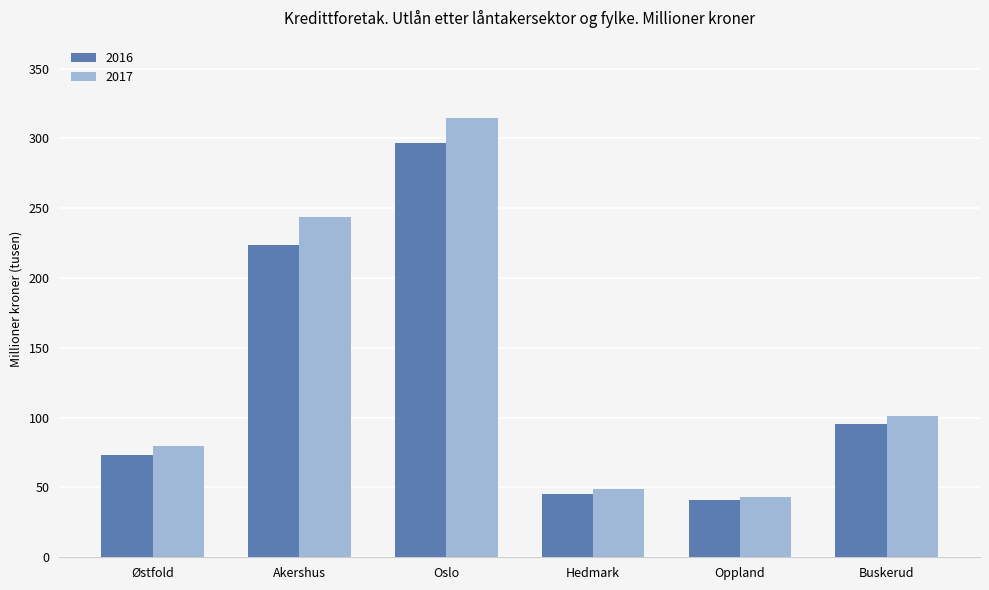

What are all the series names shown in the legend?

2016, 2017